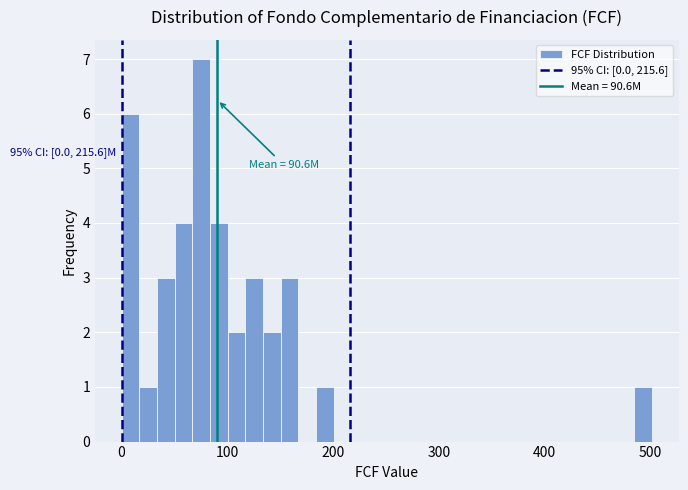

Around what value on the x-axis is the tallest bar? Give the approximate position of its centre, as read against the axis.

80